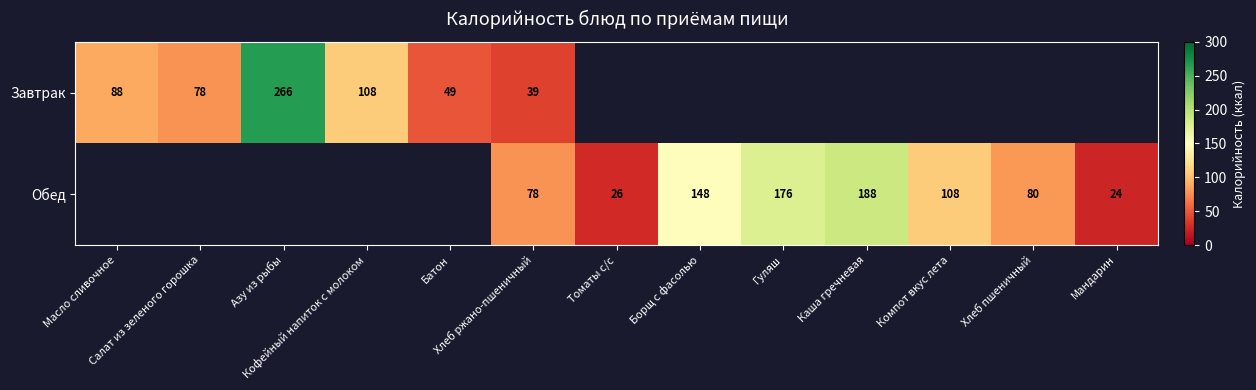

Is the value of Обед at Каша гречневая greater than the value of Завтрак at Томаты с/с?

No